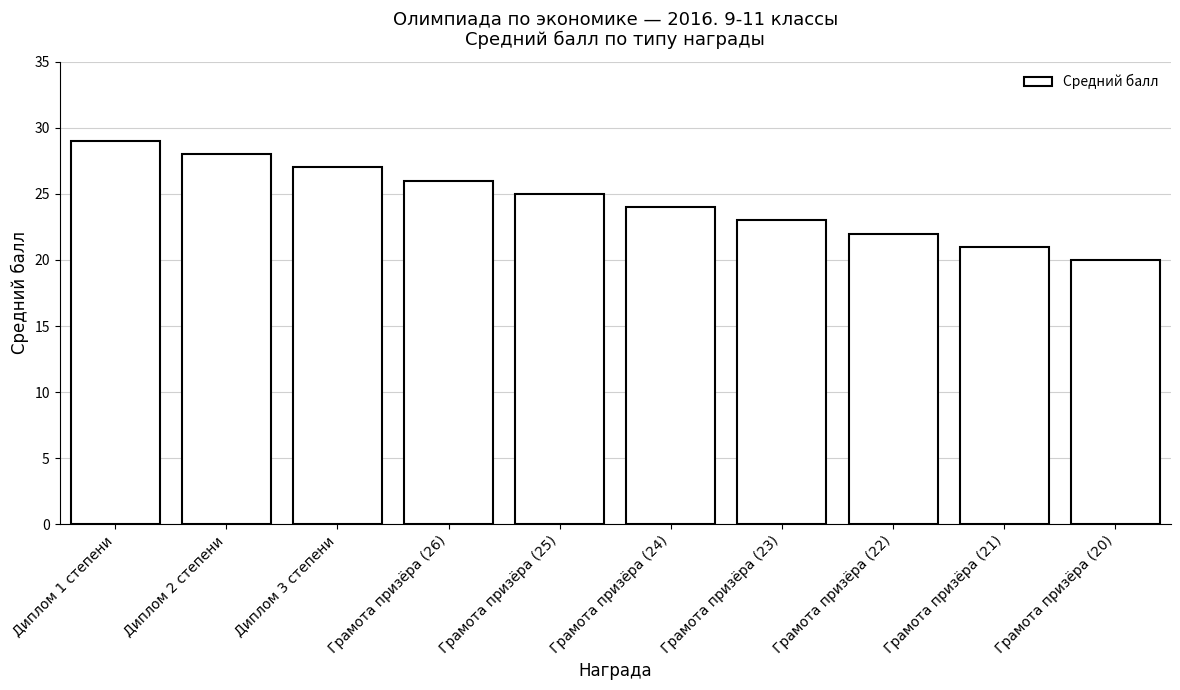

At which category does the chart reach its peak across all series?

Диплом 1 степени